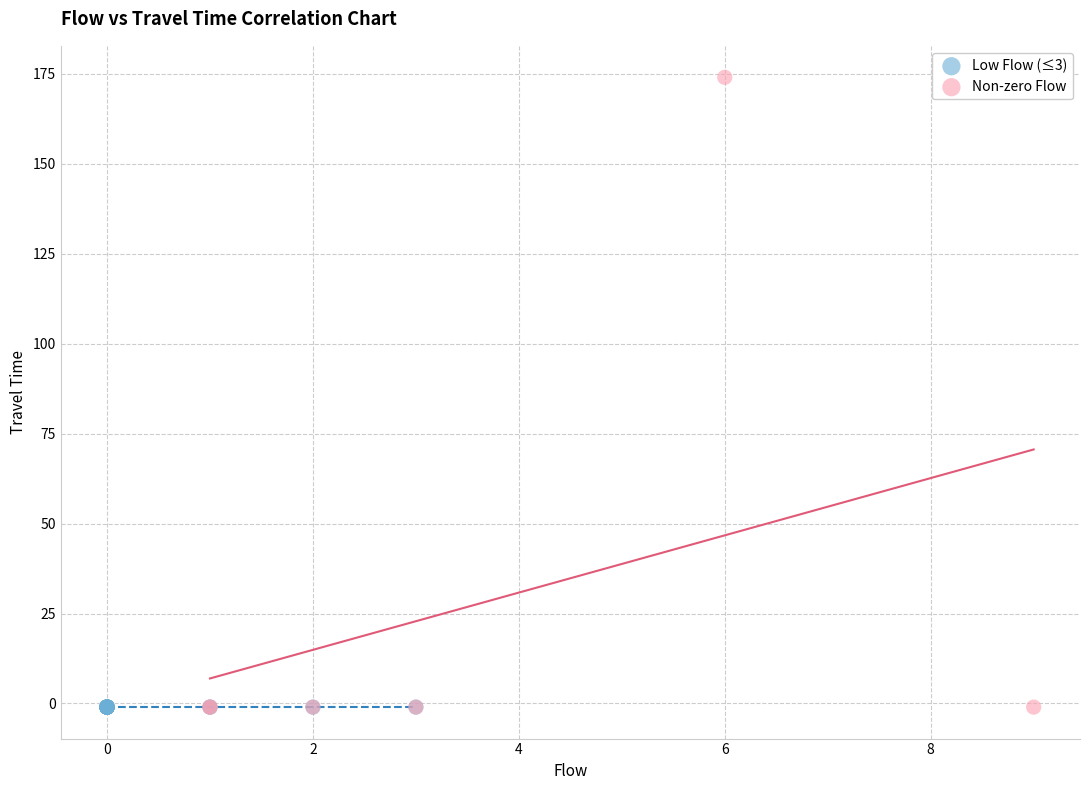

What are all the series names shown in the legend?

Low Flow (≤3), Non-zero Flow